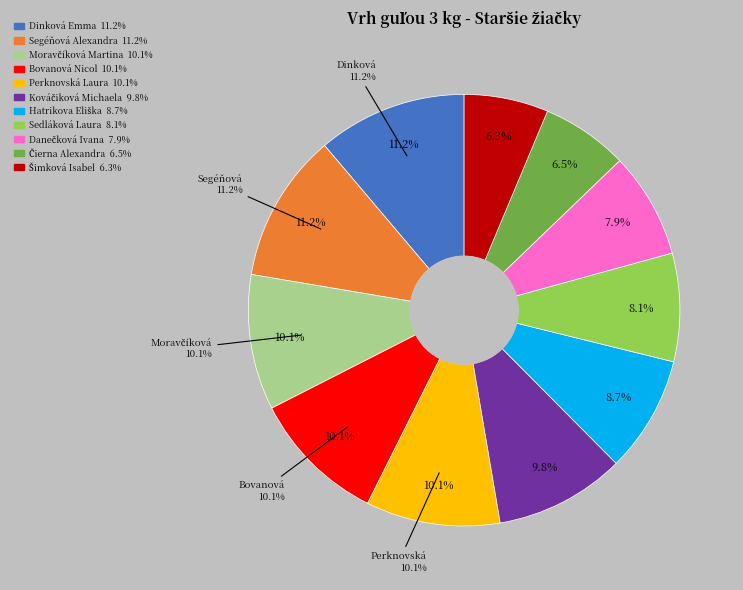

Is there any slice that represents more than half of the pie?

No